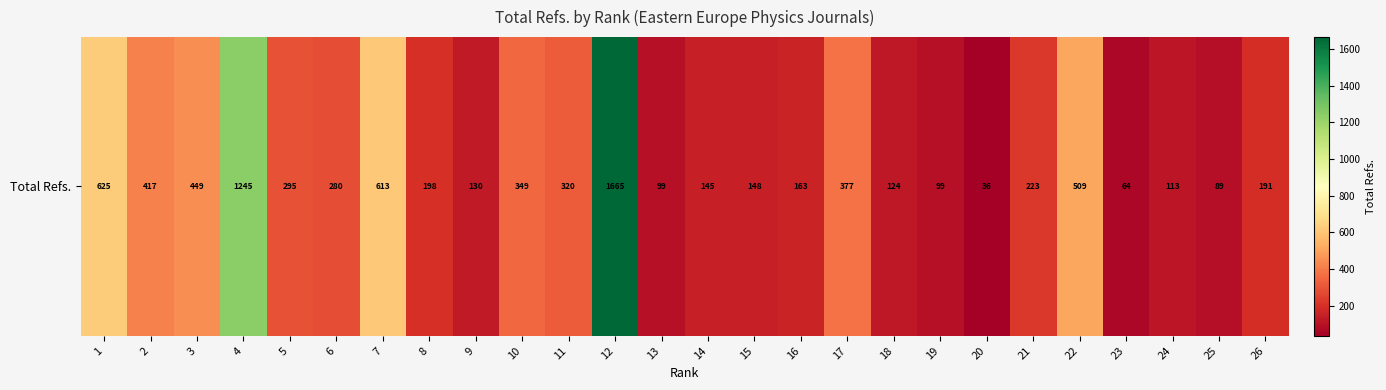

Which category has the highest value across all series?

12